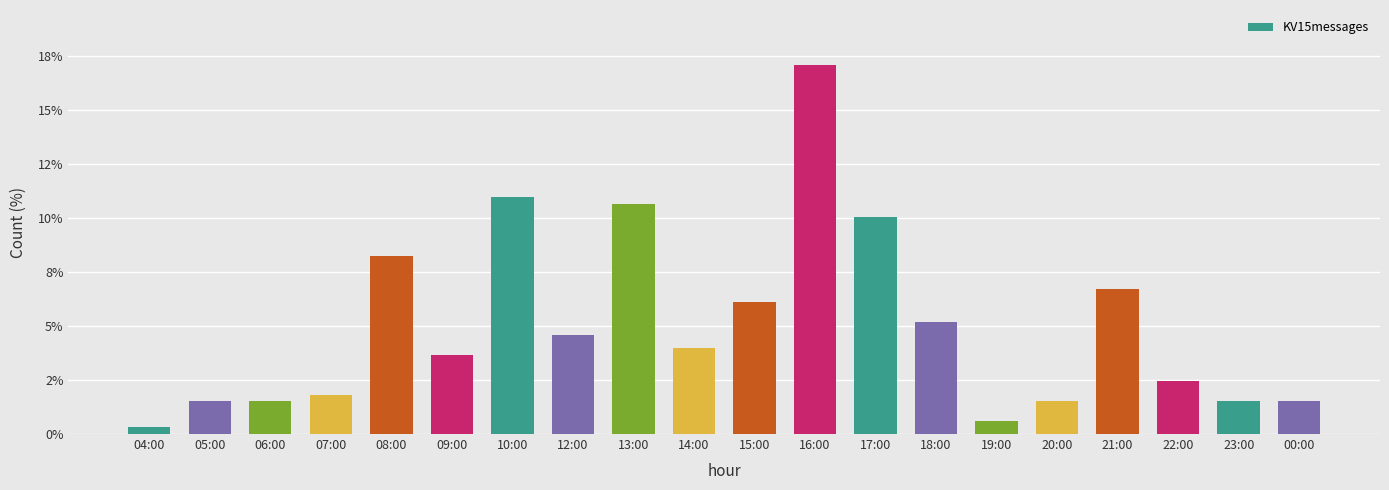

Does the chart contain any negative values?

No